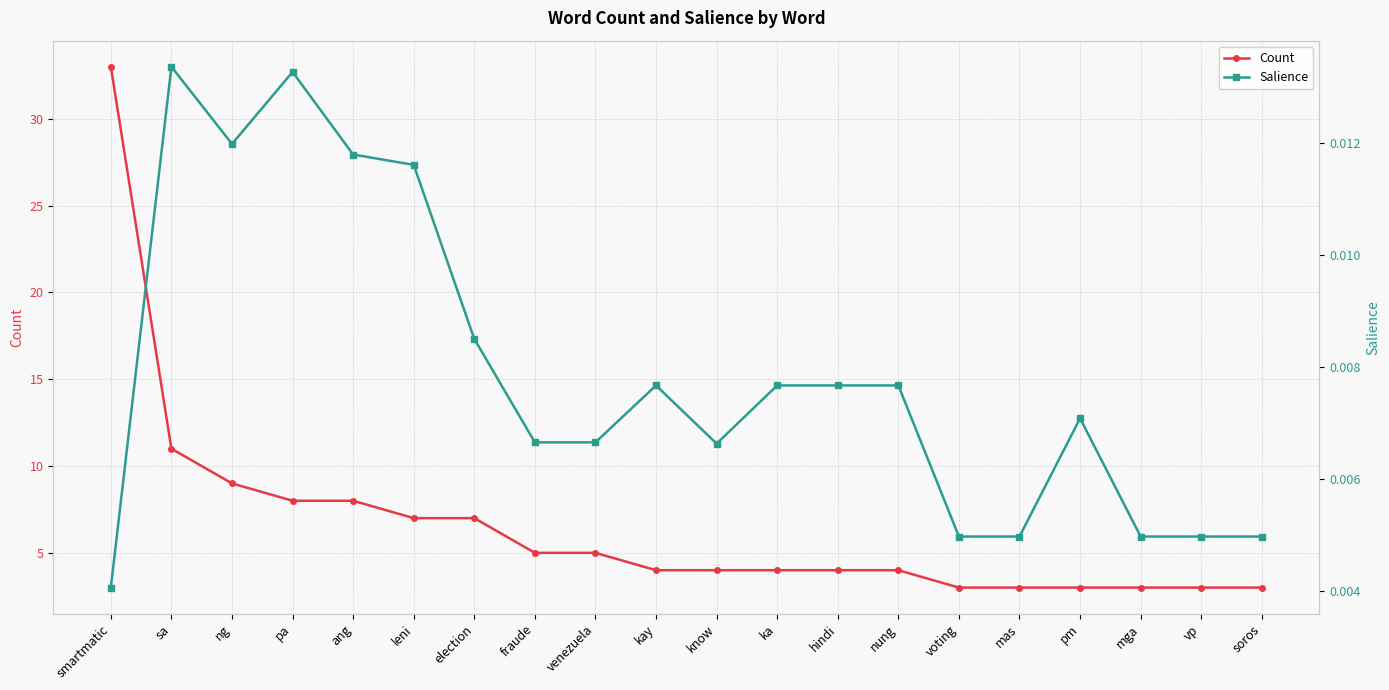

In Salience, how many points are lower than both neighbors (excluding endpoints)?

2